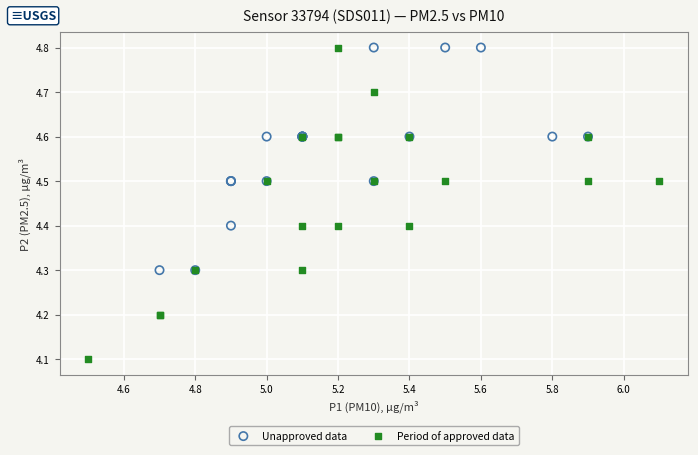

Which series has the largest Y range (max minus min)?

Period of approved data